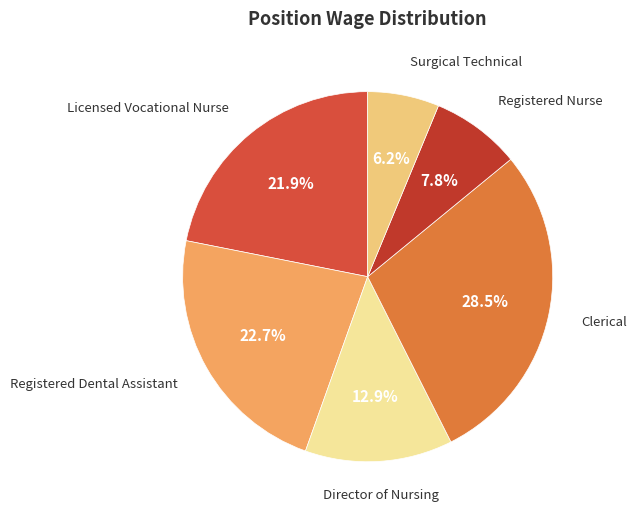

How many segments does this pie chart have?

6